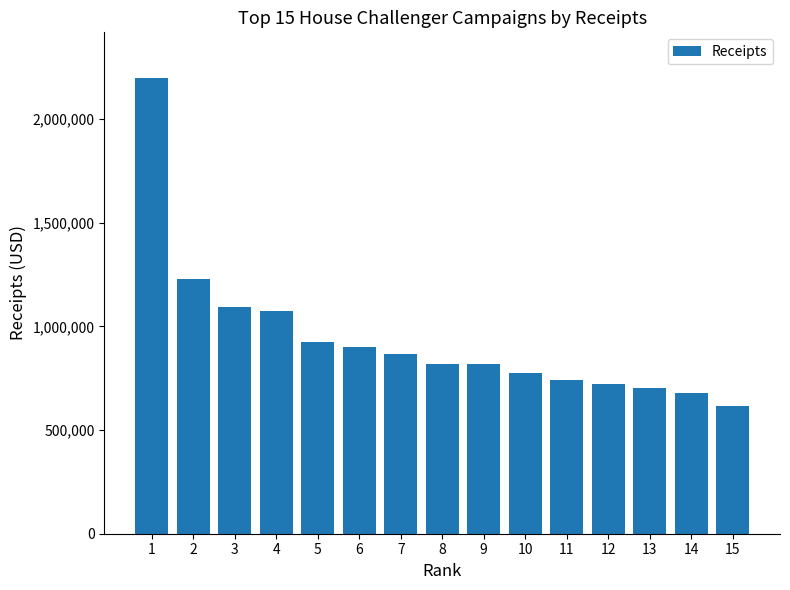

What is the ratio of the value at 3 to the value at 7?

1.3